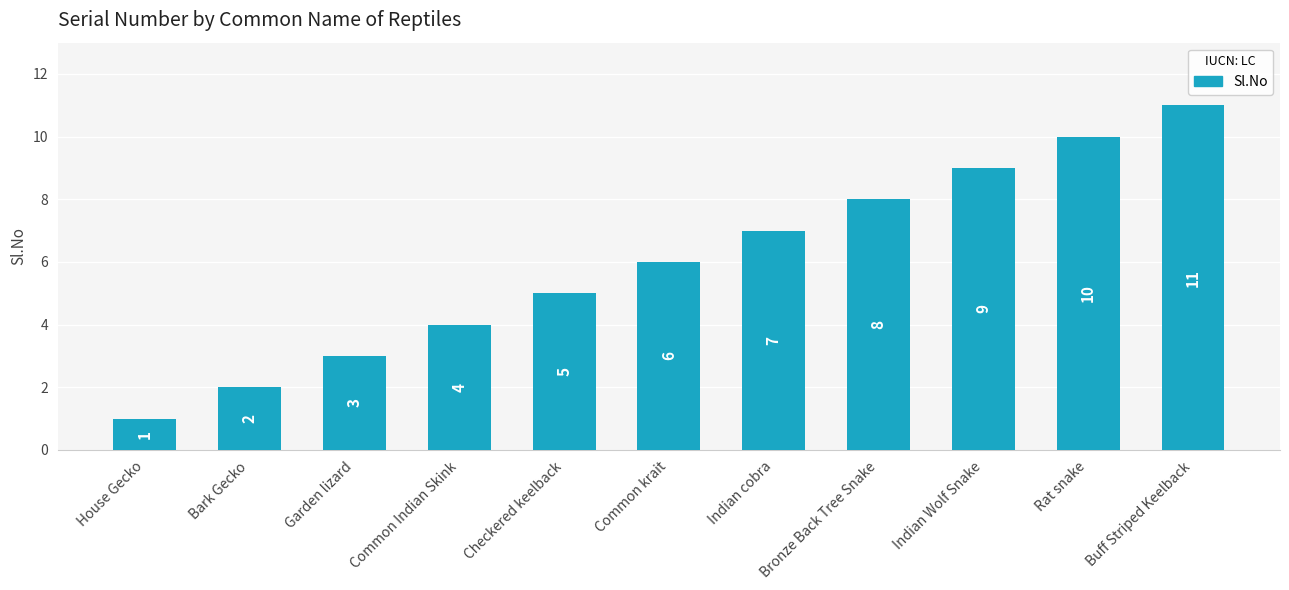

List the labels in order of value, smallest first.

House Gecko, Bark Gecko, Garden lizard, Common Indian Skink, Checkered keelback, Common krait, Indian cobra, Bronze Back Tree Snake, Indian Wolf Snake, Rat snake, Buff Striped Keelback